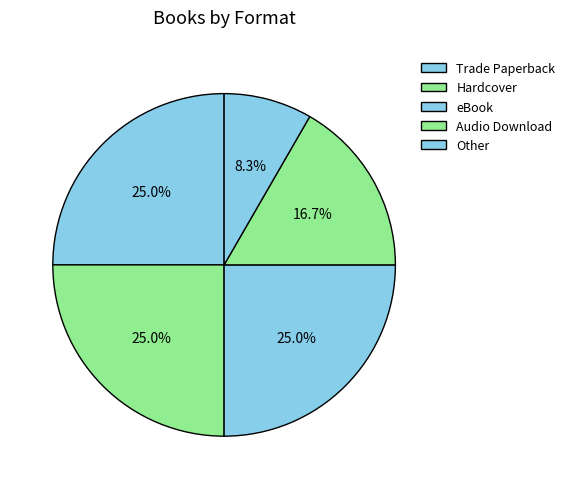

True or false: Audio Download accounts for 17% of the total.

True